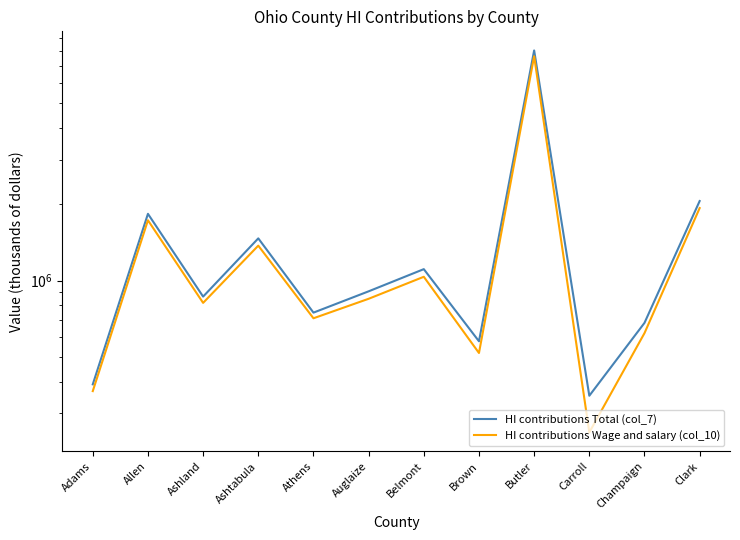

What is the difference between the HI contributions Total (col_7) values at Adams and Athens?

358027